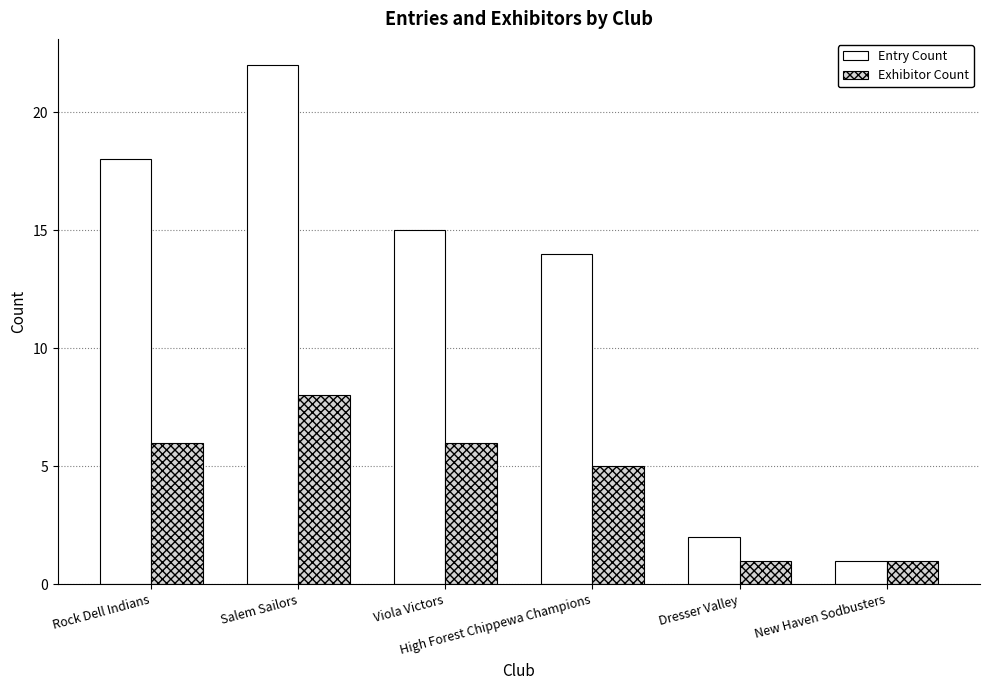

Count the number of categories in the chart.

6